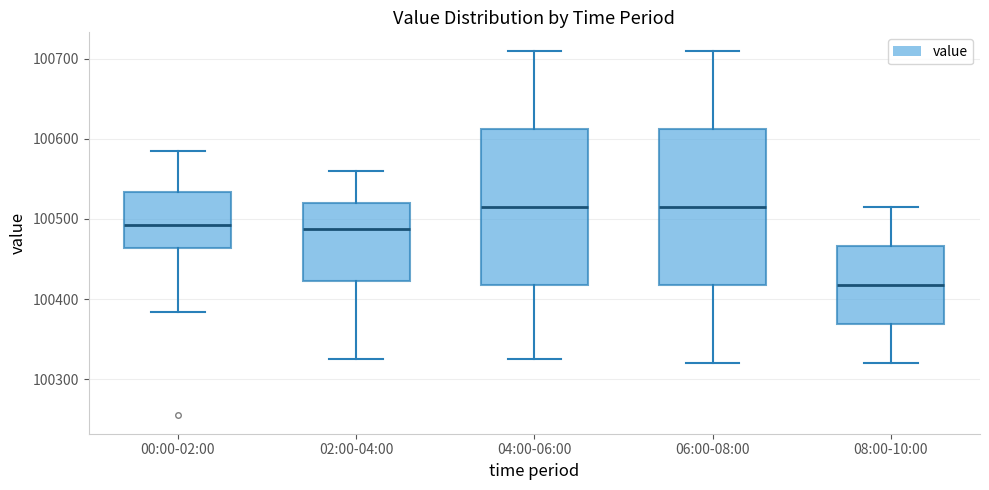

Reading left to right, transcribe this box plot: for each box, give where its median line is, the range the box spans, and where its two whiskers end, as read against the y-axis. The values are not printed on the chart, so give them approximately, as read against the axis.

00:00-02:00: median 100490, box 100460 to 100530, whiskers 100380 to 100590
02:00-04:00: median 100490, box 100420 to 100520, whiskers 100330 to 100560
04:00-06:00: median 100520, box 100420 to 100610, whiskers 100330 to 100710
06:00-08:00: median 100520, box 100420 to 100610, whiskers 100320 to 100710
08:00-10:00: median 100420, box 100370 to 100470, whiskers 100320 to 100520